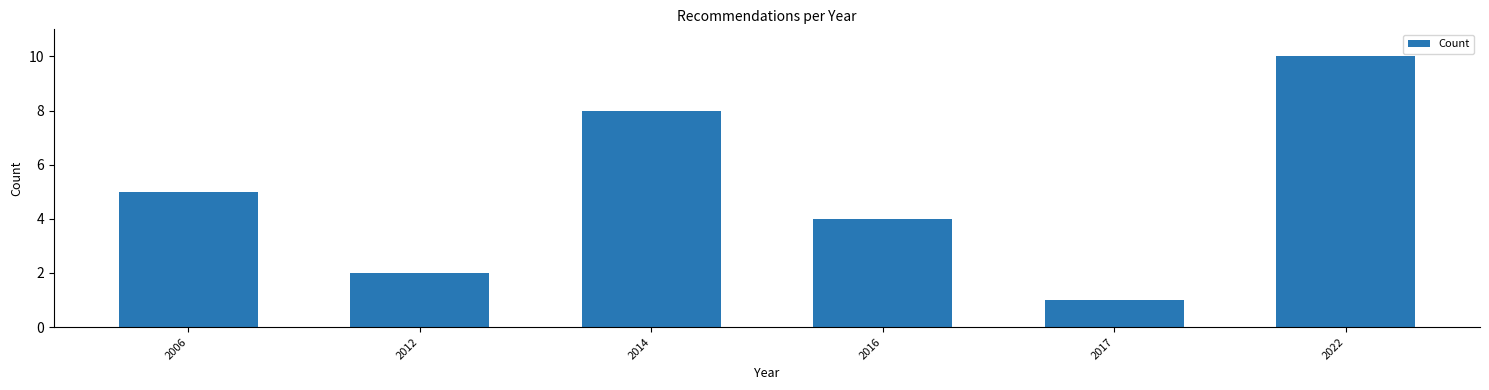

Reading left to right, what are all the values shown in this chart?

5	2	8	4	1	10